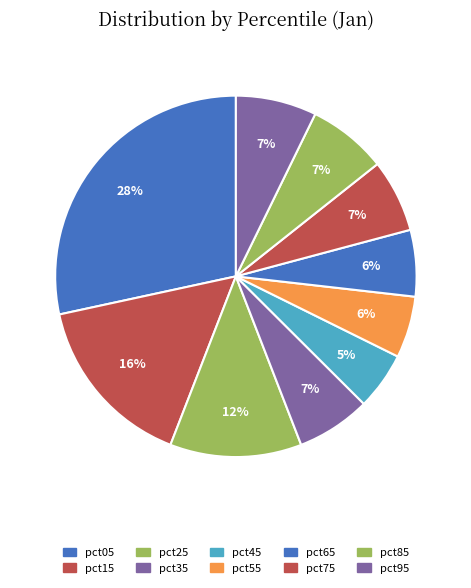

How many segments does this pie chart have?

10